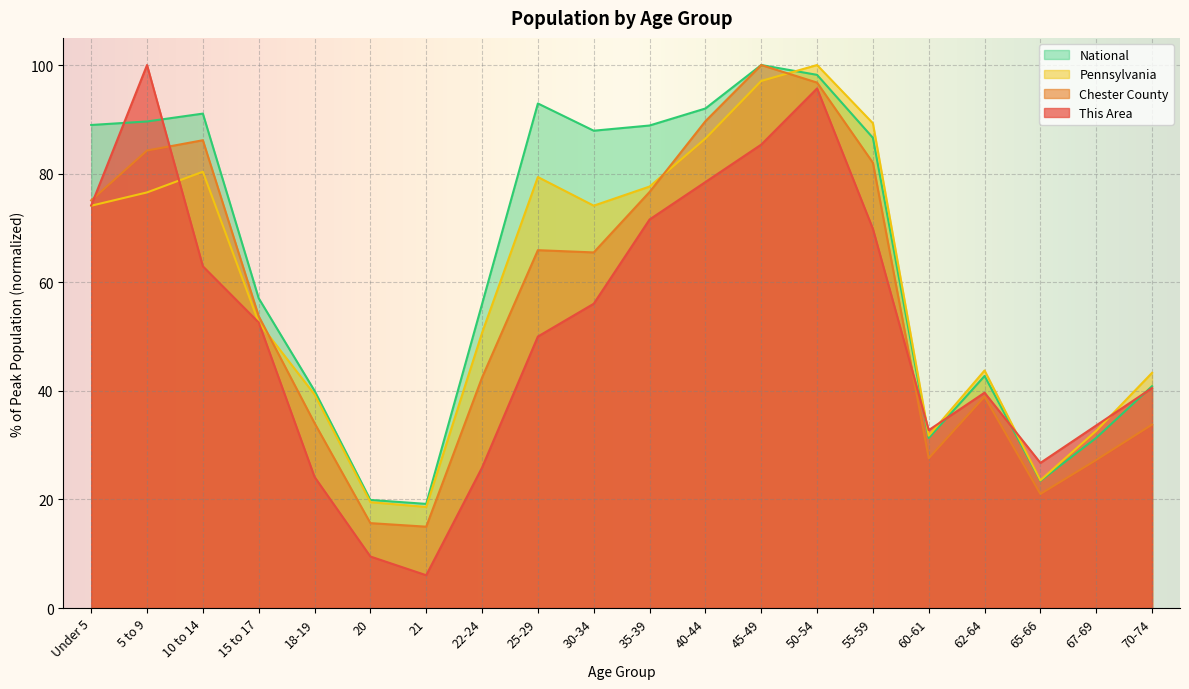

Reading right to left, what are all the values shown in this chart?

This Area: 40.5	33.6	26.7	39.7	32.8	69.8	95.7	85.3	78.4	71.6	56.0	50.0	25.9	6.0	9.5	24.1	52.6	62.9	100.0	74.1
Chester County: 33.8	27.3	21.0	38.9	27.6	82.0	96.8	100.0	89.7	76.6	65.5	65.9	42.4	15.0	15.6	34.1	53.7	86.2	84.3	75.1
Pennsylvania: 43.3	32.6	23.5	43.7	31.7	89.3	100.0	97.1	86.5	77.6	74.1	79.4	50.7	18.6	19.5	39.3	52.6	80.3	76.5	74.1
National: 40.9	31.3	23.4	42.7	31.3	86.6	98.2	100.0	92.0	88.9	87.9	92.9	56.0	19.2	19.9	40.0	57.0	91.1	89.6	89.0